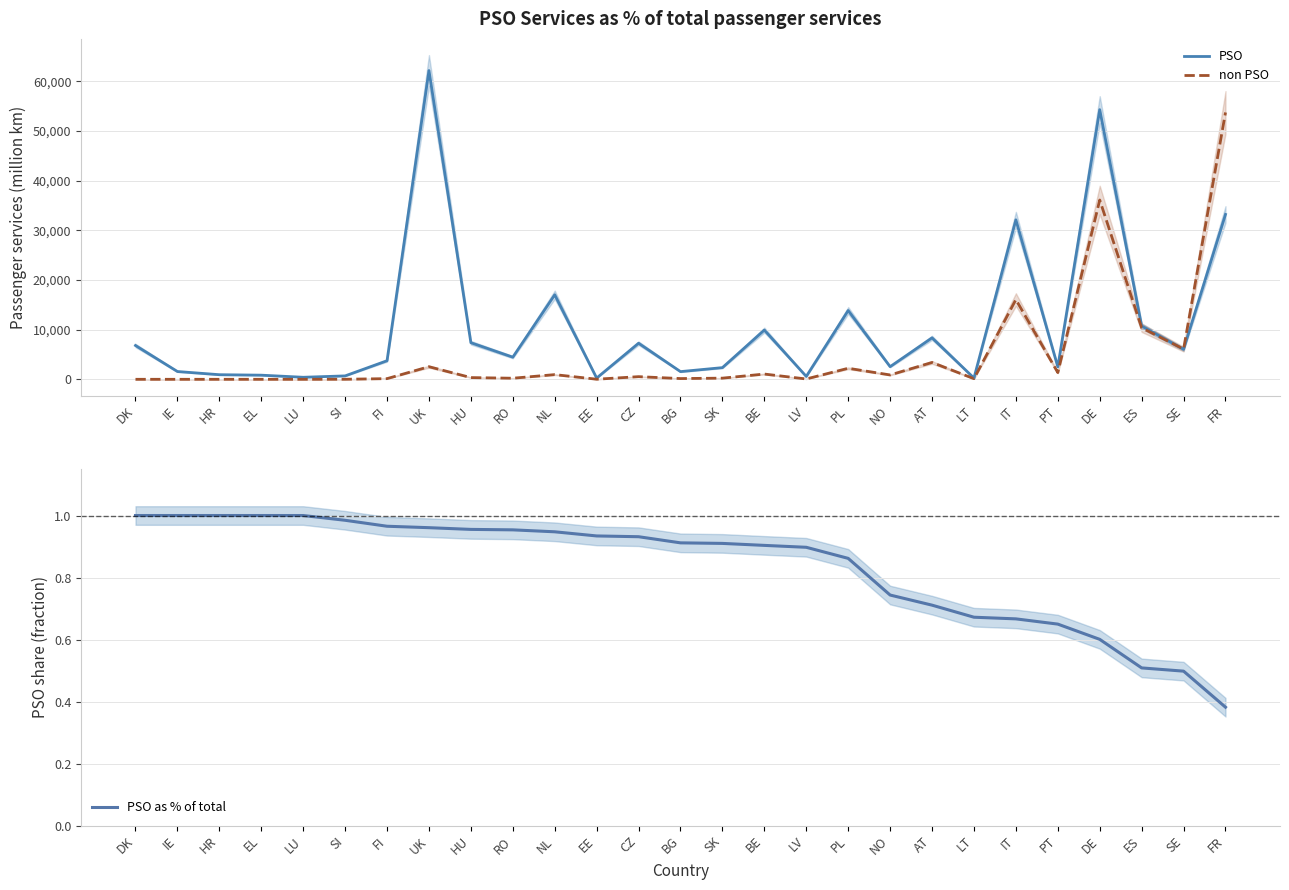

Which label corresponds to the largest value in the chart?

UK